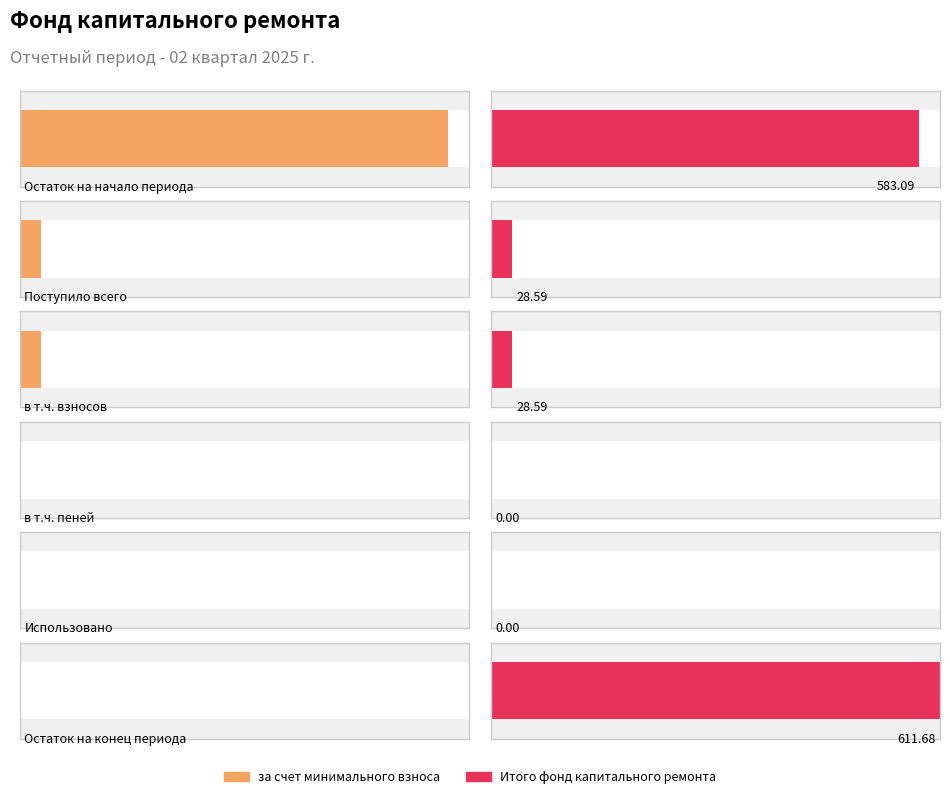

What are all the series names shown in the legend?

за счет минимального взноса, Итого фонд капитального ремонта